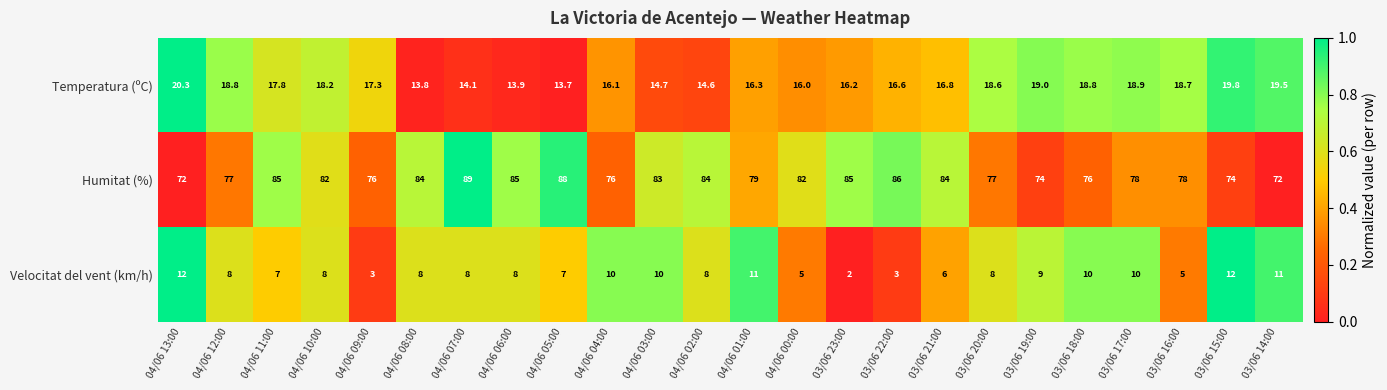

At which category does the chart reach its peak across all series?

04/06 07:00